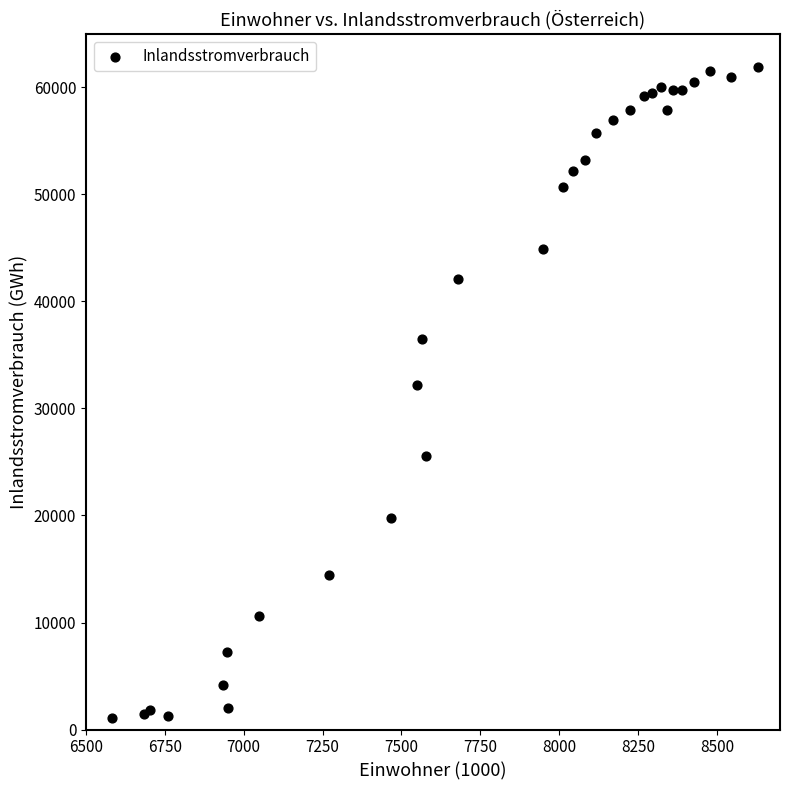

What Y value in the scatter plot is closest to 31502?

32214.0